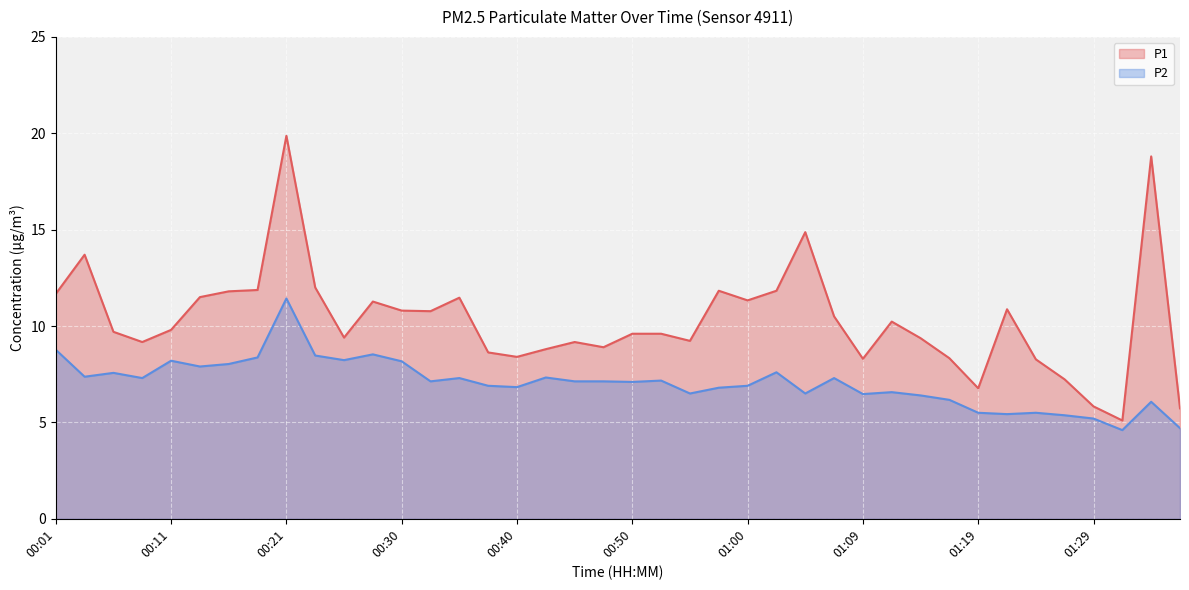

What is the smallest value displayed?

4.6